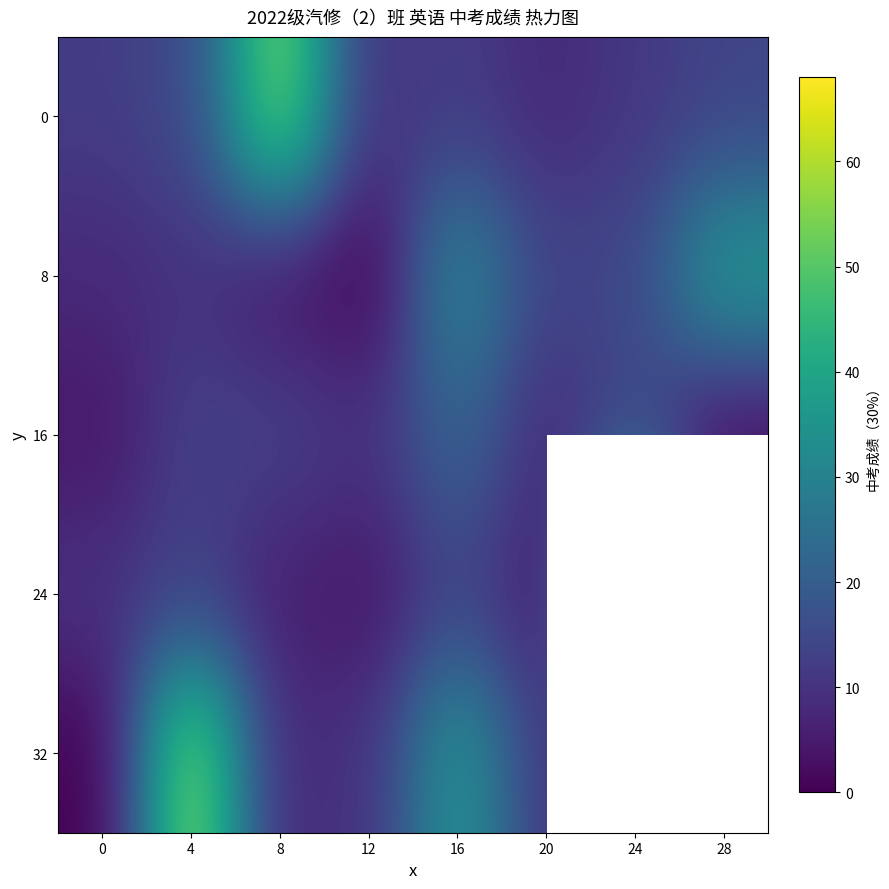

What is the average value of the 8 series?

15.0